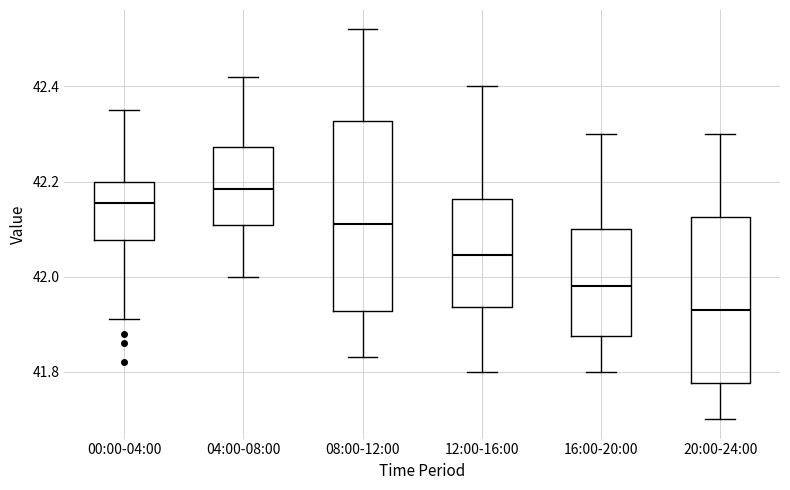

Reading left to right, transcribe this box plot: for each box, give where its median line is, the range the box spans, and where its two whiskers end, as read against the y-axis. The values are not printed on the chart, so give them approximately, as read against the axis.

00:00-04:00: median 42.16, box 42.08 to 42.20, whiskers 41.92 to 42.36
04:00-08:00: median 42.18, box 42.10 to 42.28, whiskers 42.00 to 42.42
08:00-12:00: median 42.12, box 41.92 to 42.32, whiskers 41.84 to 42.52
12:00-16:00: median 42.04, box 41.94 to 42.16, whiskers 41.80 to 42.40
16:00-20:00: median 41.98, box 41.88 to 42.10, whiskers 41.80 to 42.30
20:00-24:00: median 41.94, box 41.78 to 42.12, whiskers 41.70 to 42.30